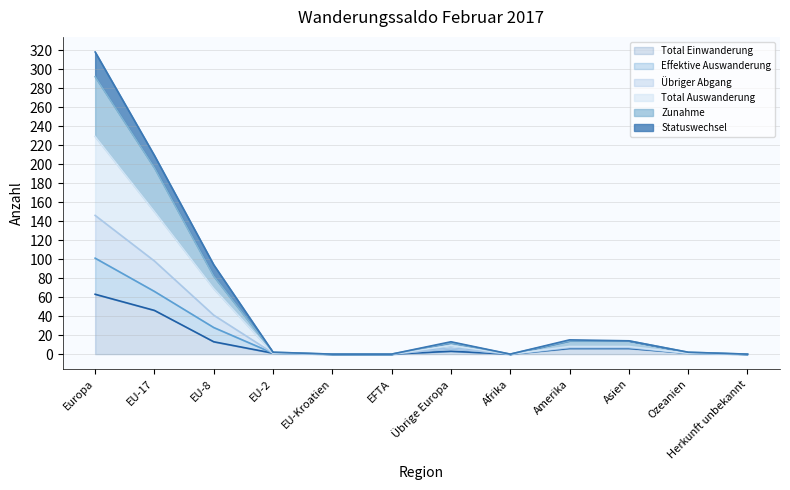

Where does the Total Einwanderung series first go above 3?

Europa